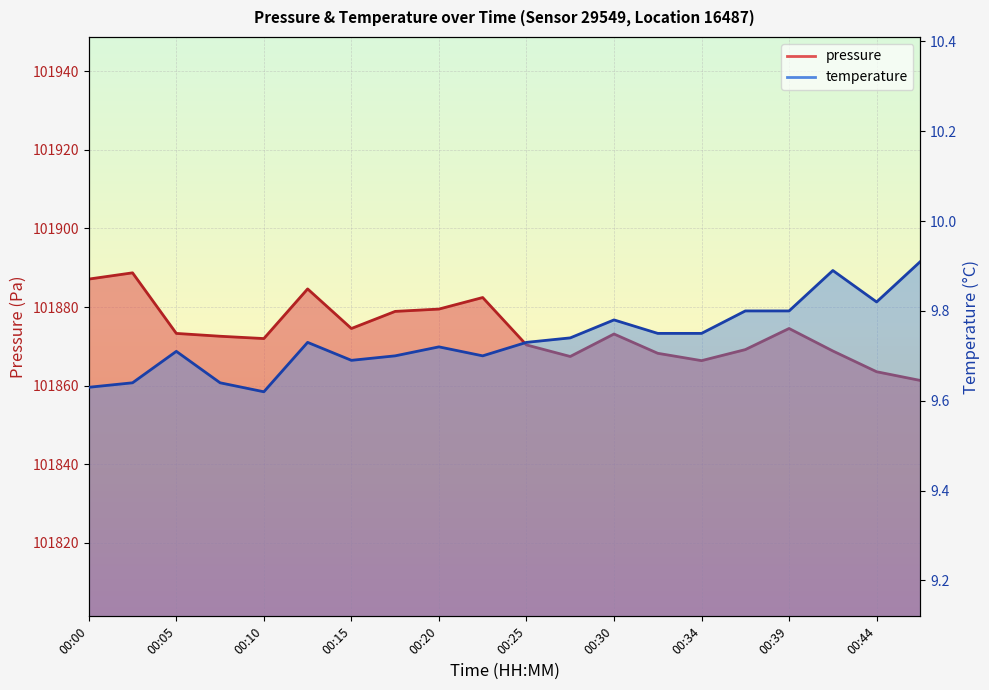

Which category has the lowest value across all series?

00:10